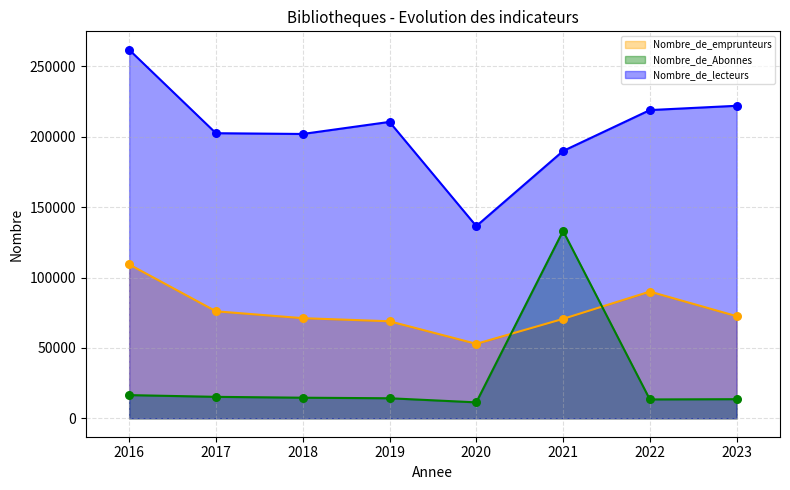

At which category is the sum across all series the highest?

2021